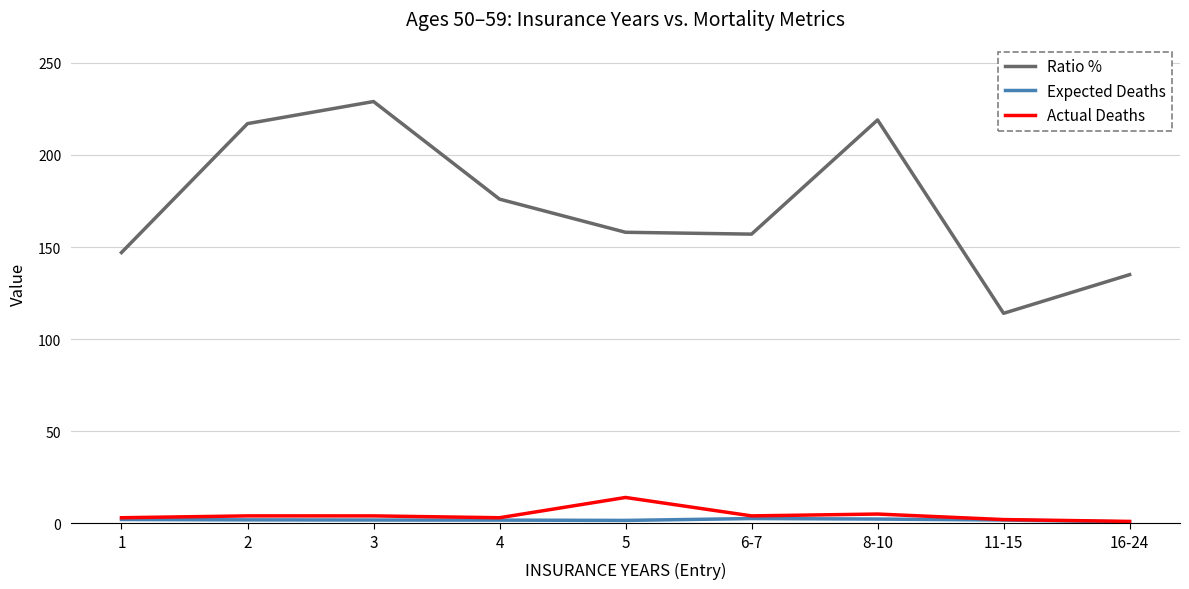

True or false: Ratio % and Actual Deaths cross at least once.

False